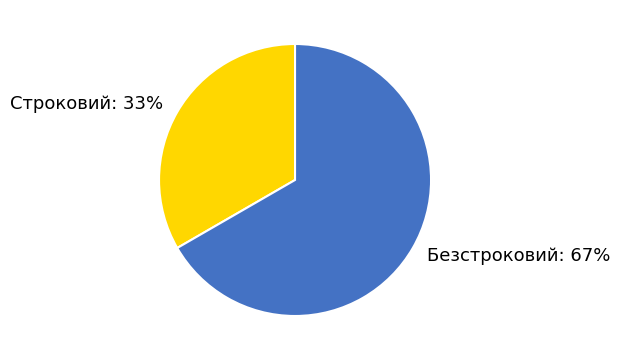

How many slices are in this pie chart?

2